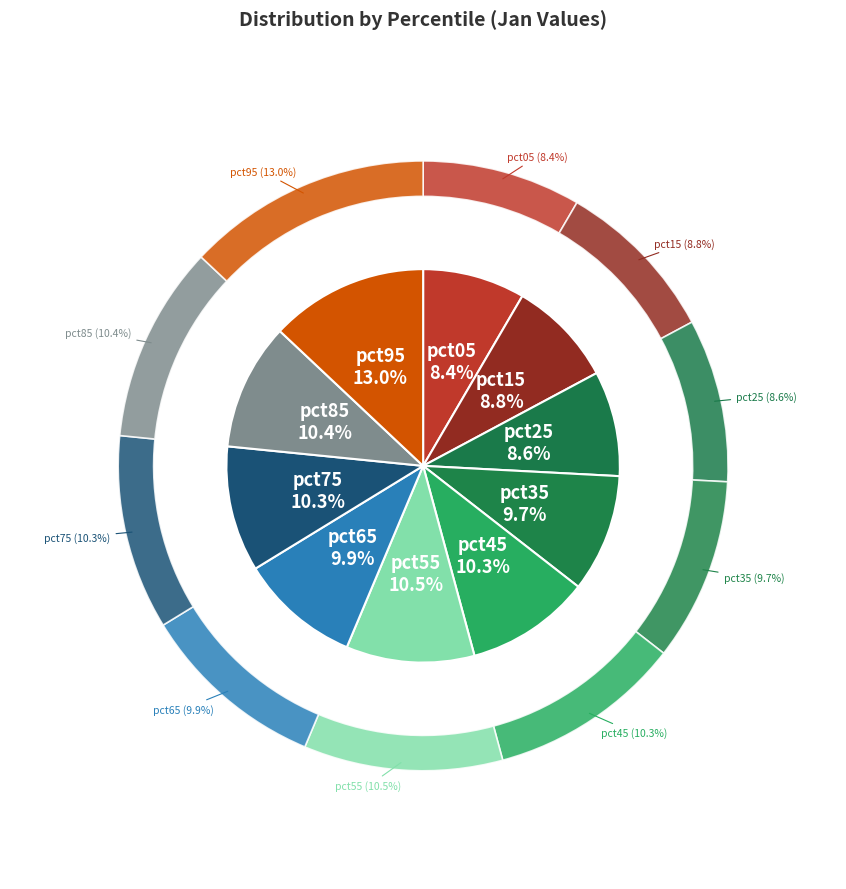

Which has a higher value, pct95 or pct05?

pct95